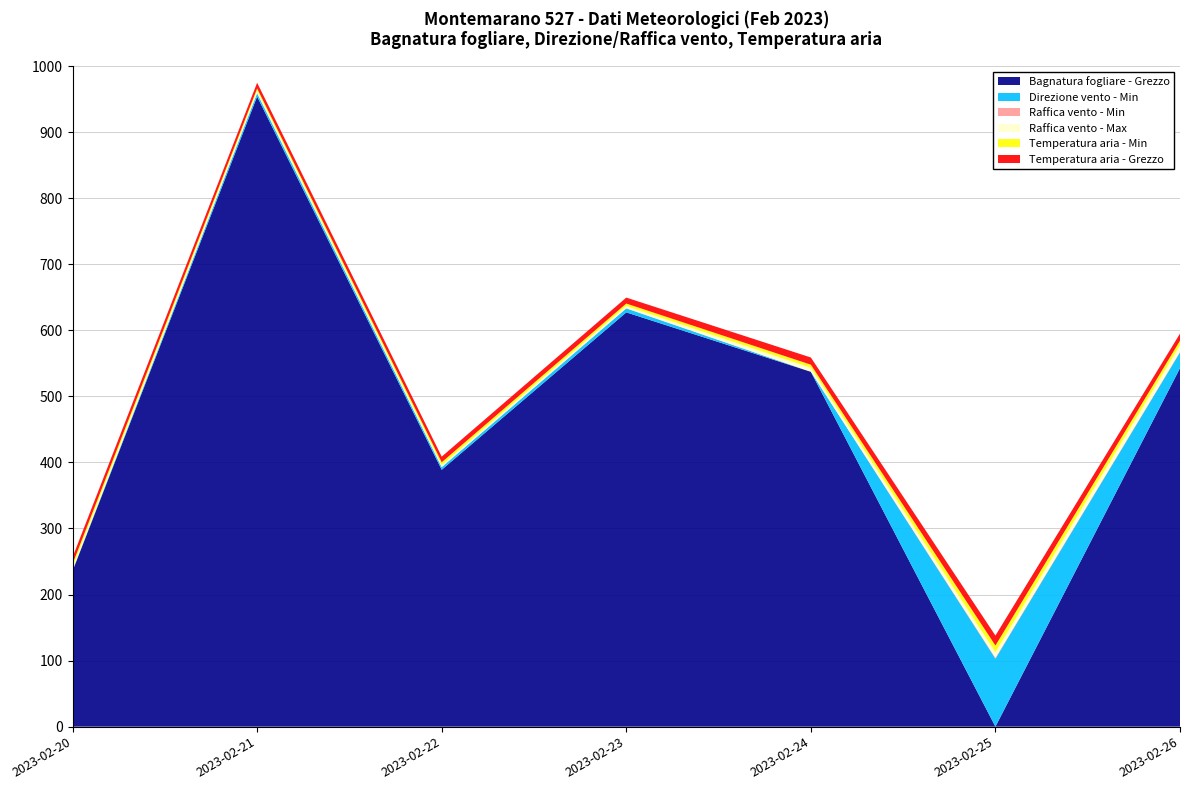

Reading left to right, transcribe all the data shown in this chart.

Bagnatura fogliare - Grezzo: 2023-02-20=235.8	2023-02-21=954.0	2023-02-22=388.9	2023-02-23=627.2	2023-02-24=537.3	2023-02-25=0.0	2023-02-26=542.8
Direzione vento - Min: 2023-02-20=1.0	2023-02-21=5.0	2023-02-22=4.0	2023-02-23=6.0	2023-02-24=0.0	2023-02-25=103.0	2023-02-26=24.0
Raffica vento - Min: 2023-02-20=0.4	2023-02-21=0.5	2023-02-22=0.0	2023-02-23=0.3	2023-02-24=0.2	2023-02-25=1.4	2023-02-26=1.0
Raffica vento - Max: 2023-02-20=4.1	2023-02-21=3.4	2023-02-22=3.2	2023-02-23=3.3	2023-02-24=5.9	2023-02-25=8.4	2023-02-26=9.8
Temperatura aria - Min: 2023-02-20=5.2	2023-02-21=3.4	2023-02-22=4.2	2023-02-23=3.8	2023-02-24=4.6	2023-02-25=10.0	2023-02-26=6.7
Temperatura aria - Grezzo: 2023-02-20=10.1	2023-02-21=8.6	2023-02-22=8.5	2023-02-23=9.0	2023-02-24=10.9	2023-02-25=15.1	2023-02-26=10.8